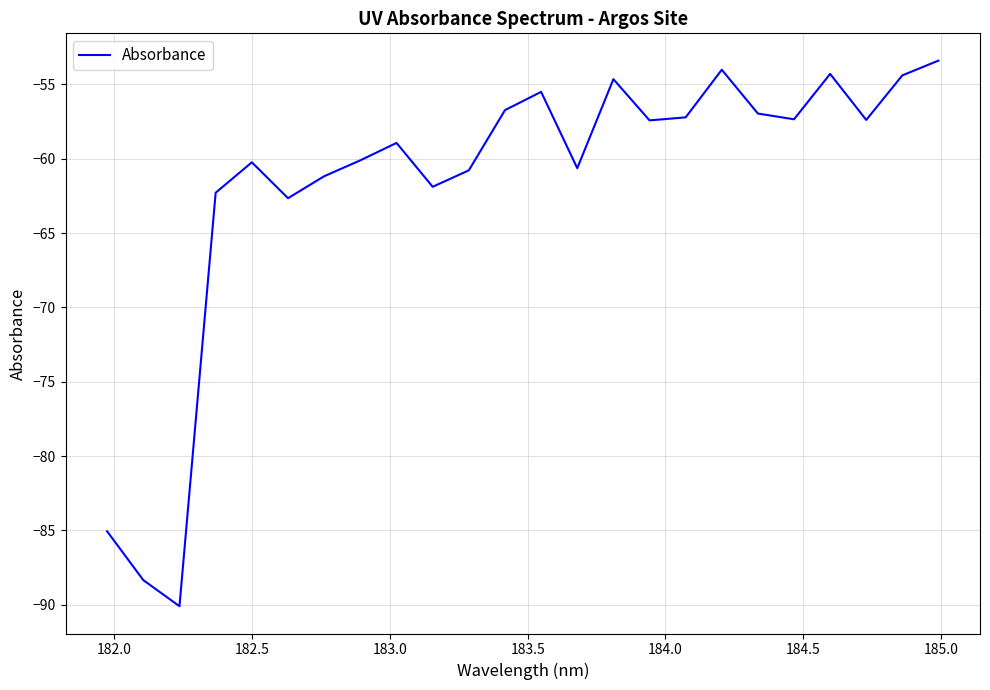

What is the maximum value shown in the chart?

-53.4